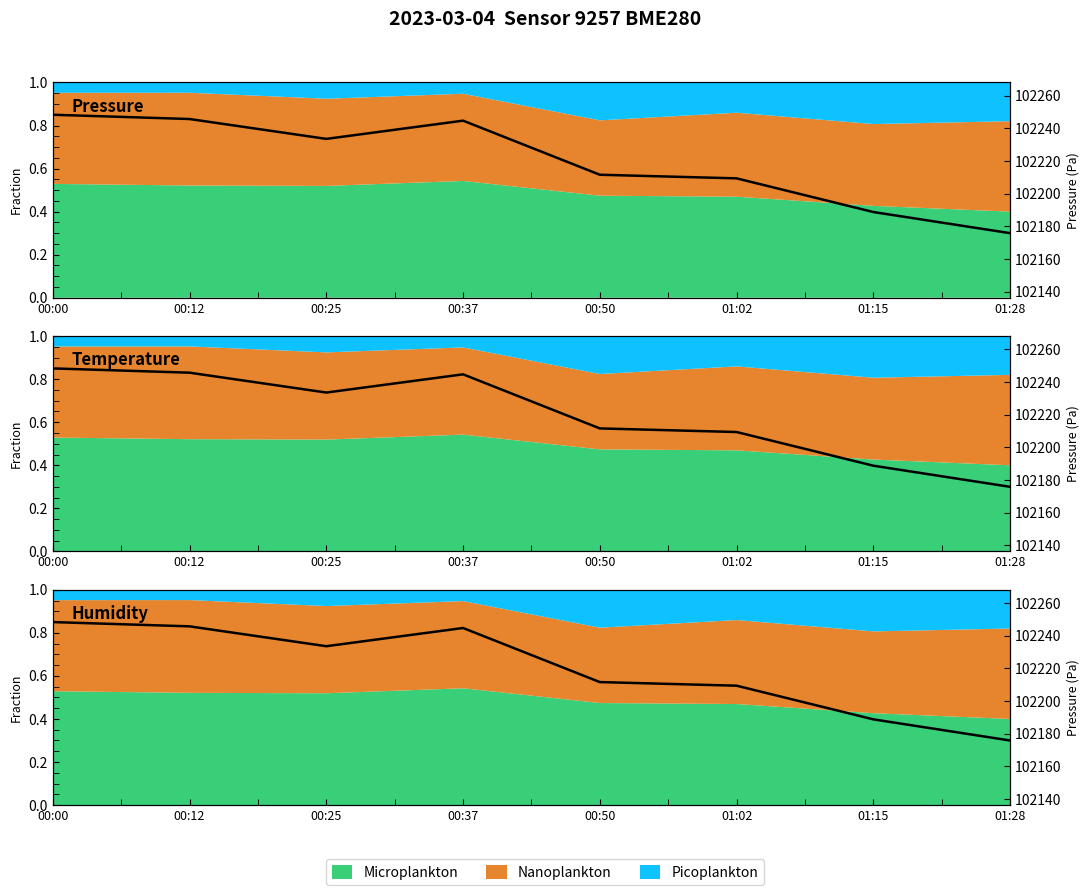

Reading left to right, list all the values displayed in this chart.

0.8	0.8	0.7	0.8	0.6	0.6	0.4	0.3